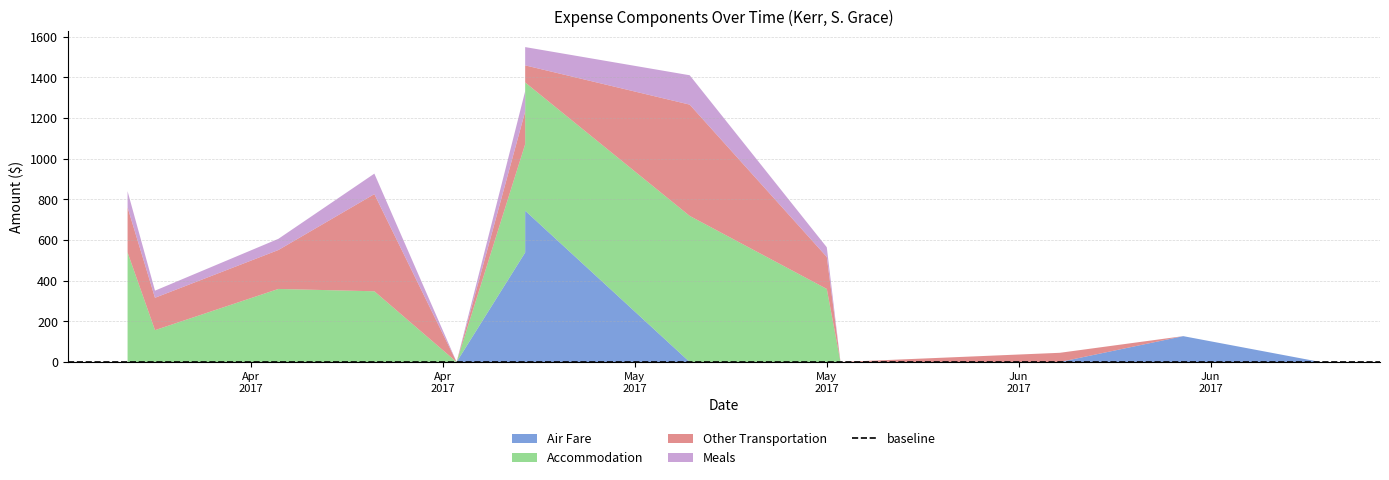

Reading left to right, transcribe all the data shown in this chart.

Air Fare: 2017-04-02=0.0	2017-04-04=0.0	2017-04-13=0.0	2017-04-20=0.0	2017-04-26=0.0	2017-05-01=538.6	2017-05-01=744.3	2017-05-13=0.0	2017-05-23=0.0	2017-05-24=0.0	2017-06-09=0.0	2017-06-18=127.1	2017-06-28=0.0
Accommodation: 2017-04-02=539.0	2017-04-04=156.6	2017-04-13=359.3	2017-04-20=347.9	2017-04-26=0.0	2017-05-01=532.8	2017-05-01=631.0	2017-05-13=718.7	2017-05-23=359.3	2017-05-24=0.0	2017-06-09=0.0	2017-06-18=0.0	2017-06-28=0.0
Other Transportation: 2017-04-02=221.6	2017-04-04=159.3	2017-04-13=191.6	2017-04-20=478.1	2017-04-26=0.0	2017-05-01=161.0	2017-05-01=84.0	2017-05-13=547.6	2017-05-23=157.6	2017-05-24=0.0	2017-06-09=45.2	2017-06-18=0.0	2017-06-28=0.0
Meals: 2017-04-02=79.5	2017-04-04=35.0	2017-04-13=55.0	2017-04-20=100.8	2017-04-26=0.0	2017-05-01=100.0	2017-05-01=90.0	2017-05-13=144.5	2017-05-23=47.5	2017-05-24=0.0	2017-06-09=0.0	2017-06-18=0.0	2017-06-28=0.0